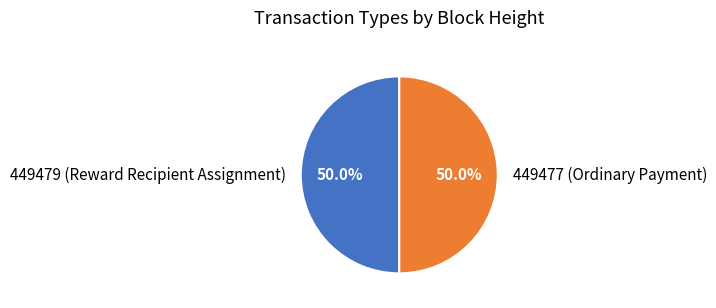

Combined, do 449479 (Reward Recipient Assignment) and 449477 (Ordinary Payment) account for over 50%?

Yes